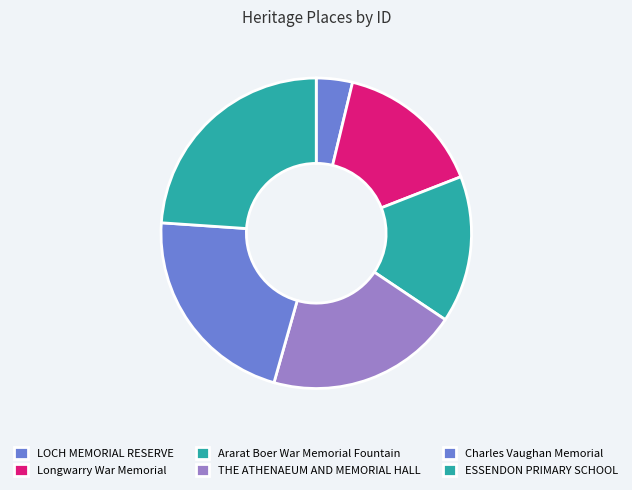

What is the ratio of the value at THE ATHENAEUM AND MEMORIAL HALL to the value at Charles Vaughan Memorial?

0.9